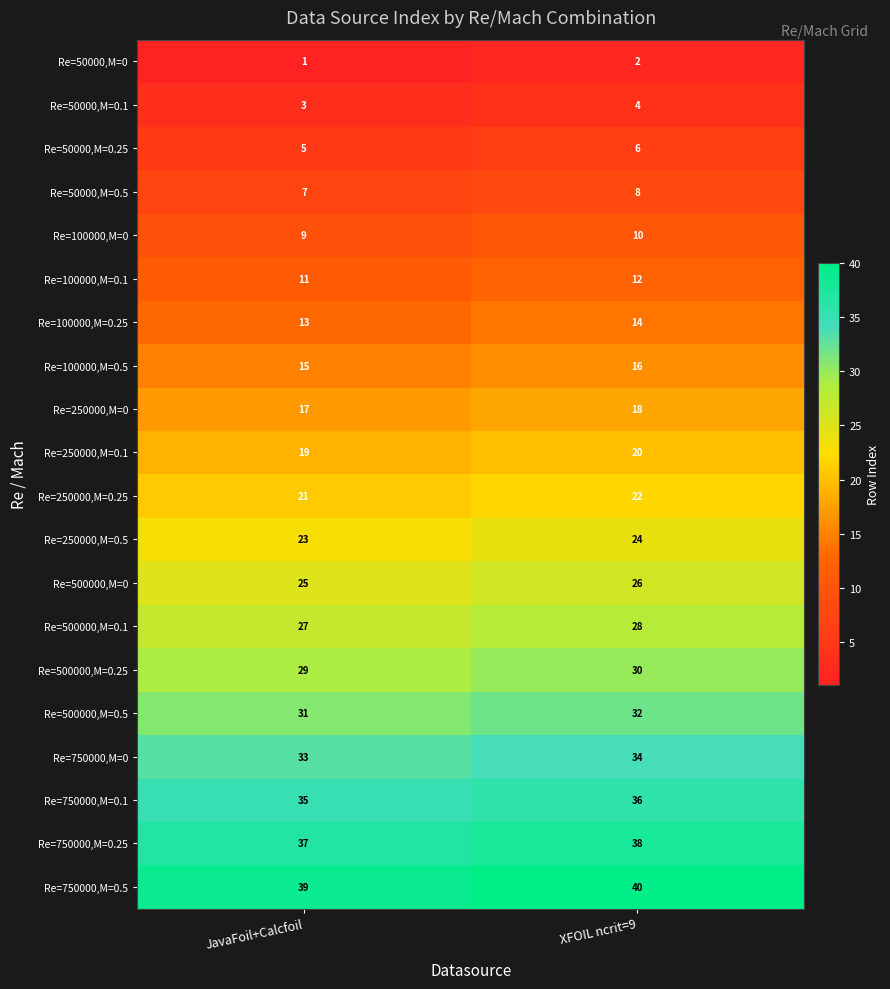

Which series has the largest total across all categories?

Re=750000,M=0.5